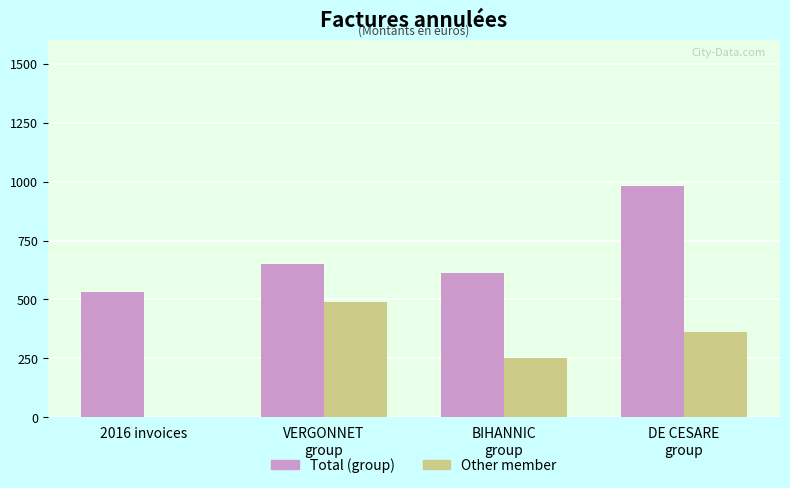

Is it true that Total (group) equals 533.3 at 2016 invoices?

True